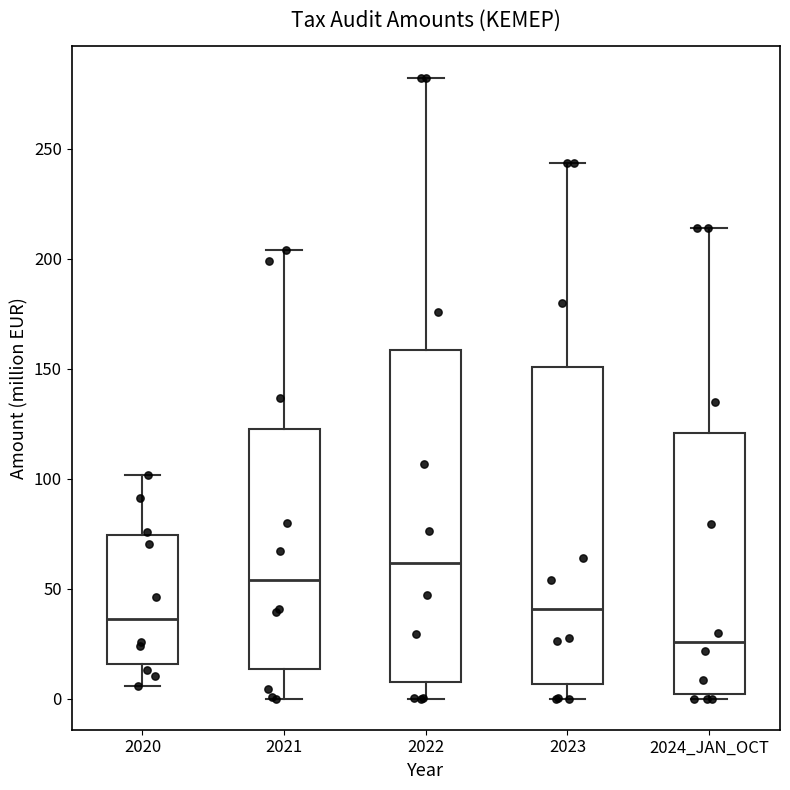

Reading left to right, read every box against the y-axis: the position of its median line, the range the box covers, and the ends of its whiskers. The values are not printed on the chart, so give them approximately, as read against the axis.

2020: median 35, box 15 to 75, whiskers 5 to 100
2021: median 55, box 15 to 125, whiskers 0 to 205
2022: median 60, box 5 to 160, whiskers 0 to 280
2023: median 40, box 5 to 150, whiskers 0 to 245
2024_JAN_OCT: median 25, box 0 to 120, whiskers 0 (just below the box's lower edge) to 215